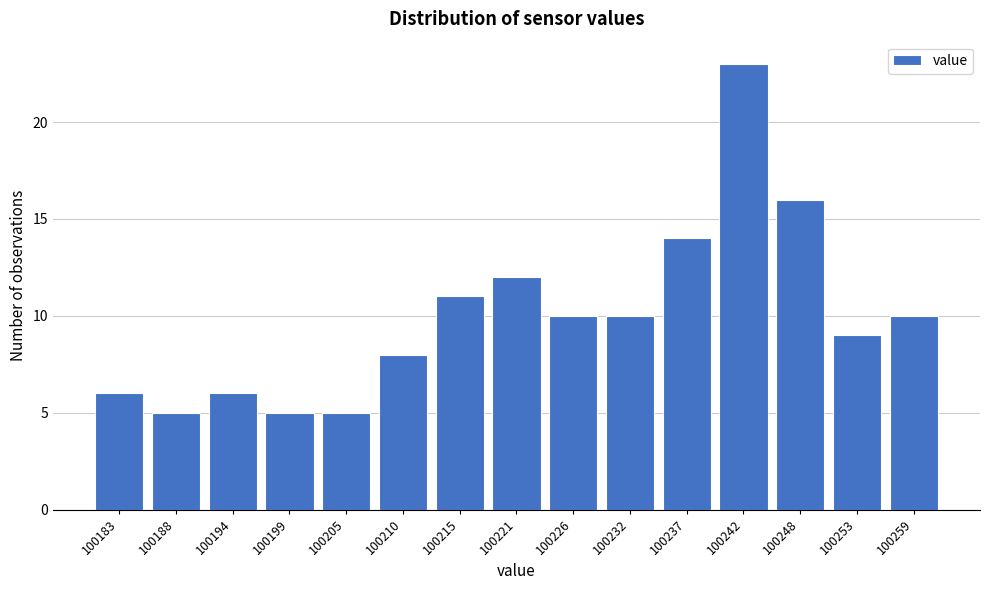

Reading left to right, extract all data points from this chart.

100183=6	100188=5	100194=6	100199=5	100205=5	100210=8	100215=11	100221=12	100226=10	100232=10	100237=14	100242=23	100248=16	100253=9	100259=10